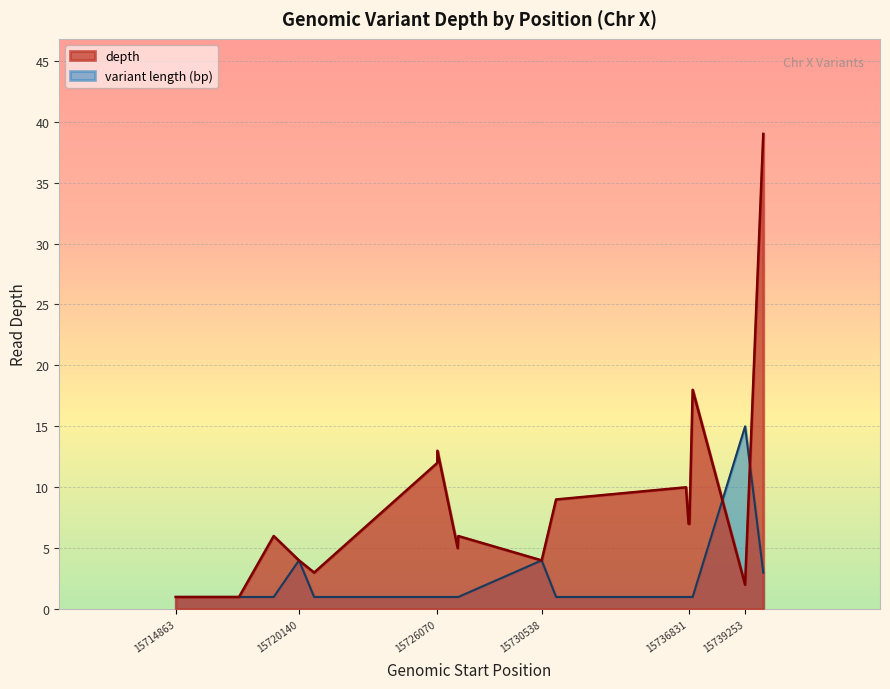

Is the value of stop_offset at 15736831 greater than the value of depth at 15726966?

No